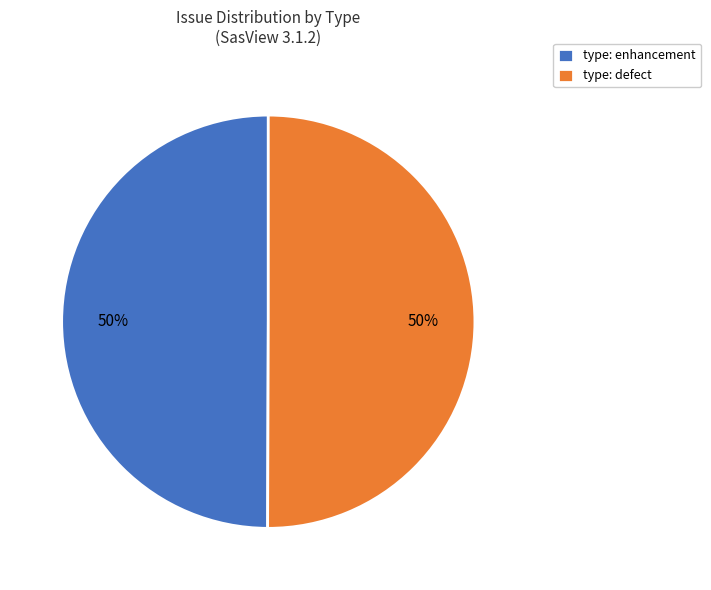

To the nearest percent, what is the average slice percentage?

50%